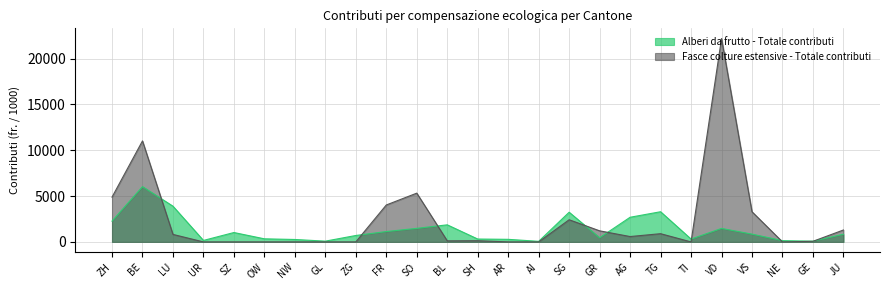

What is the sum of the Fasce colture estensive - Totale contributi values at LU and FR?

4849.0